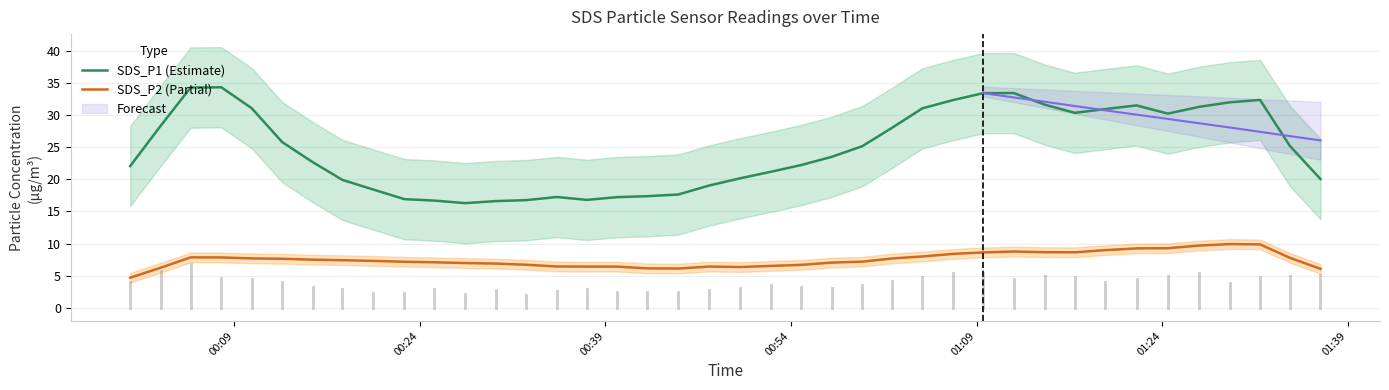

True or false: SDS_P2 (Partial) and SDS_P1 (Estimate) cross at least once.

False